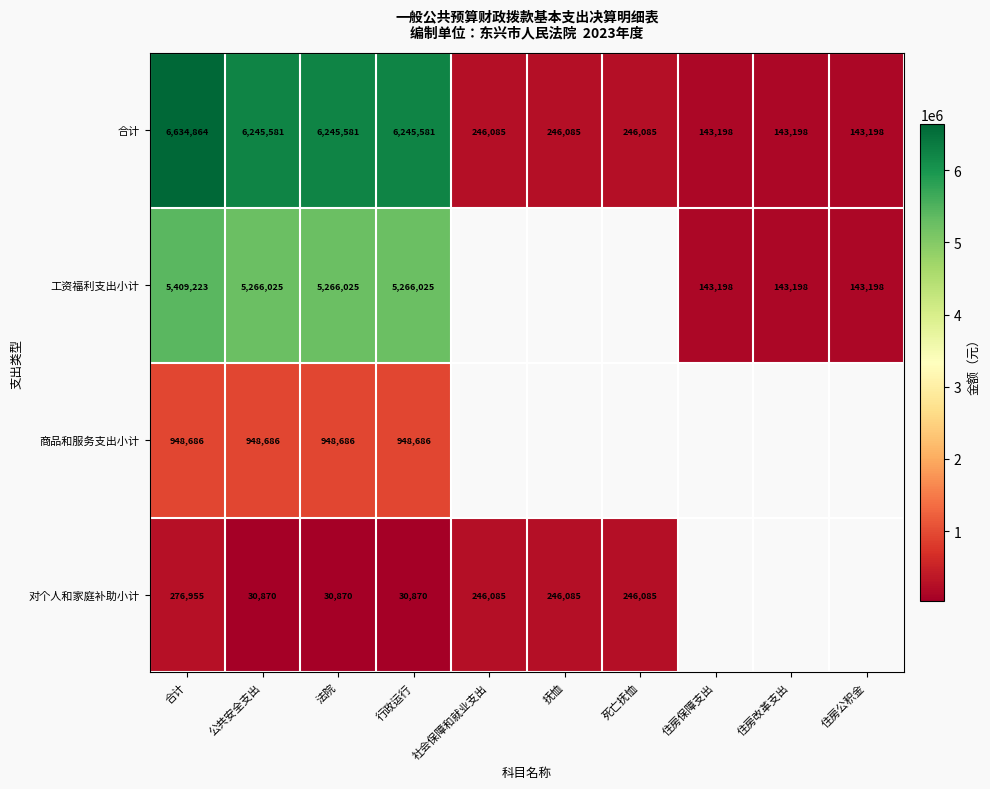

Rank the series at 公共安全支出 from highest to lowest value.

合计, 工资福利支出小计, 商品和服务支出小计, 对个人和家庭补助小计